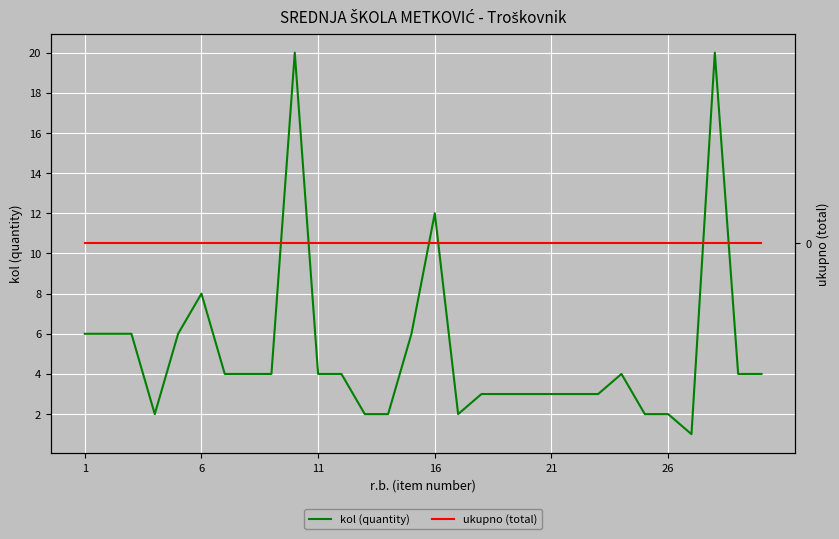

List the series in order of their overall mean, highest first.

kol (quantity), ukupno (total)